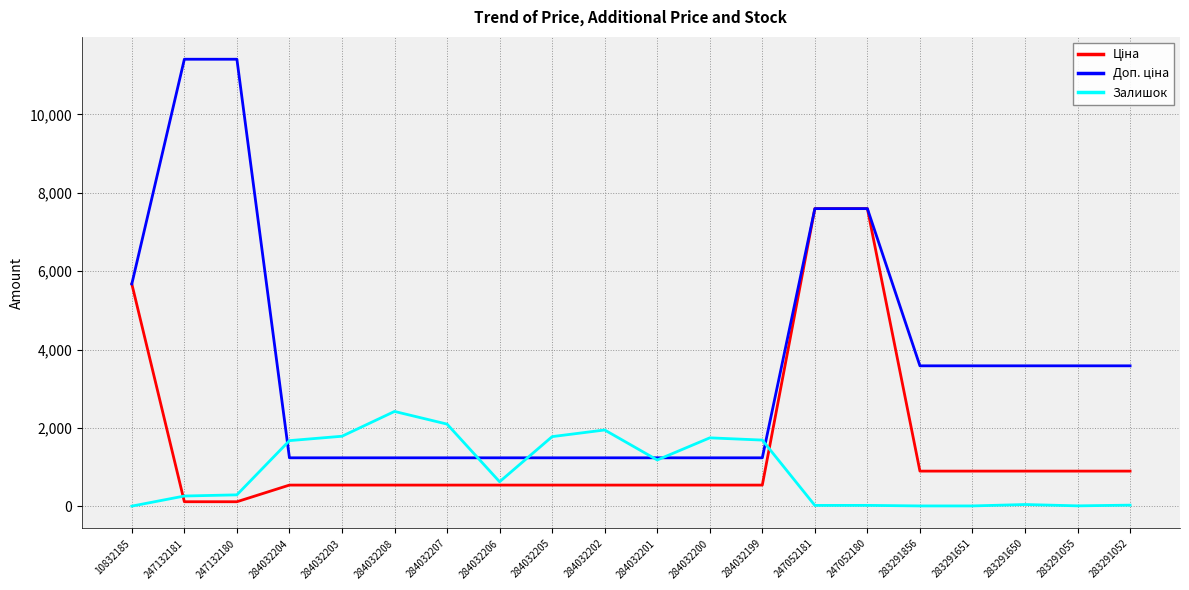

What is the difference between the highest and lowest values at 284032201?

696.4